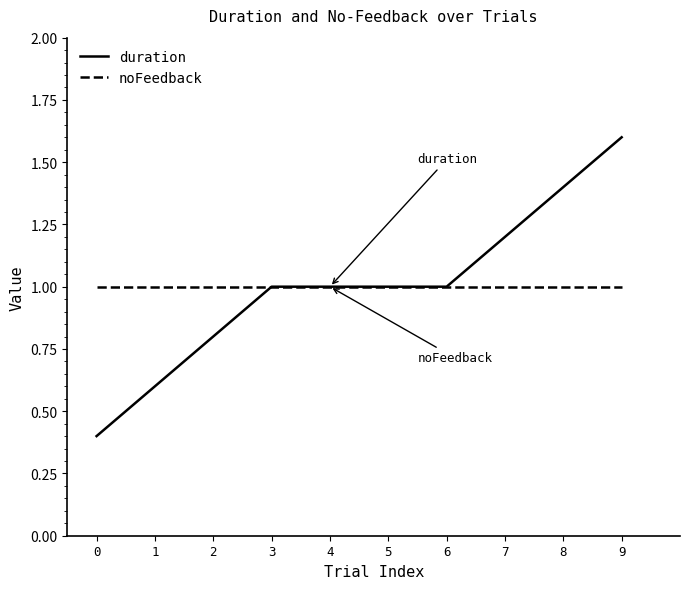

Rank the series at 0 from highest to lowest value.

noFeedback, duration